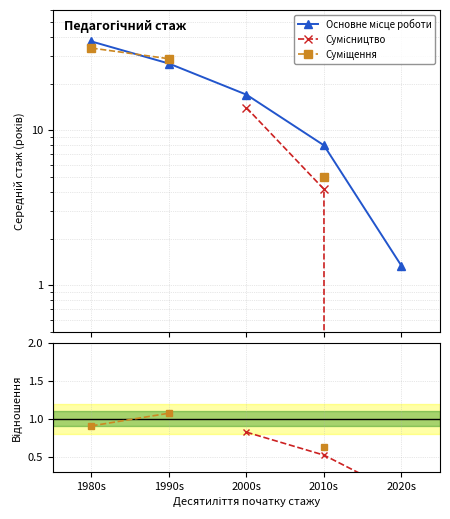

Does the chart display data point markers on the line(s)?

Yes